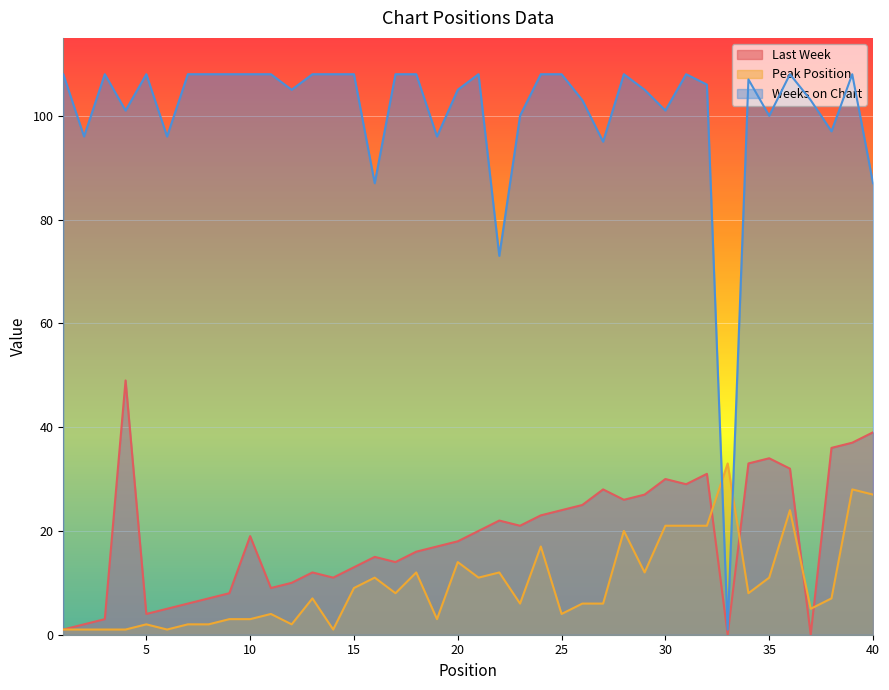

Reading left to right, what are all the values shown in this chart?

Last Week: 1=1	2=2	3=3	4=49	5=4	6=5	7=6	8=7	9=8	10=19	11=9	12=10	13=12	14=11	15=13	16=15	17=14	18=16	19=17	20=18	21=20	22=22	23=21	24=23	25=24	26=25	27=28	28=26	29=27	30=30	31=29	32=31	33=0	34=33	35=34	36=32	37=0	38=36	39=37	40=39
Peak Position: 1=1	2=1	3=1	4=1	5=2	6=1	7=2	8=2	9=3	10=3	11=4	12=2	13=7	14=1	15=9	16=11	17=8	18=12	19=3	20=14	21=11	22=12	23=6	24=17	25=4	26=6	27=6	28=20	29=12	30=21	31=21	32=21	33=33	34=8	35=11	36=24	37=5	38=7	39=28	40=27
Weeks on Chart: 1=108	2=96	3=108	4=101	5=108	6=96	7=108	8=108	9=108	10=108	11=108	12=105	13=108	14=108	15=108	16=87	17=108	18=108	19=96	20=105	21=108	22=73	23=100	24=108	25=108	26=103	27=95	28=108	29=105	30=101	31=108	32=106	33=1	34=107	35=100	36=108	37=103	38=97	39=108	40=87